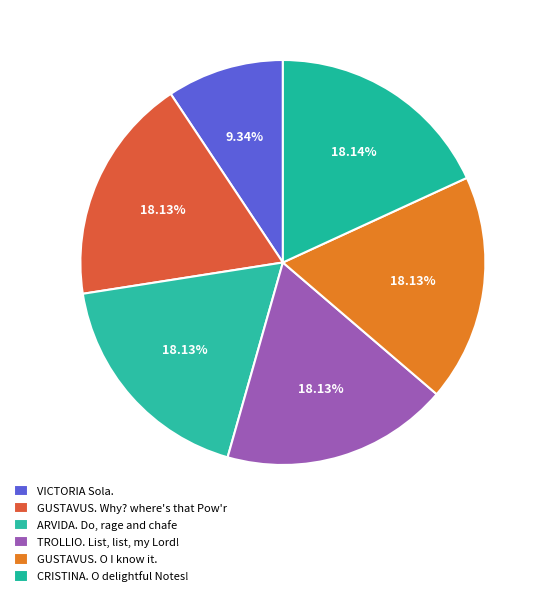

Which category has the biggest portion of the pie?

CRISTINA. O delightful Notes!